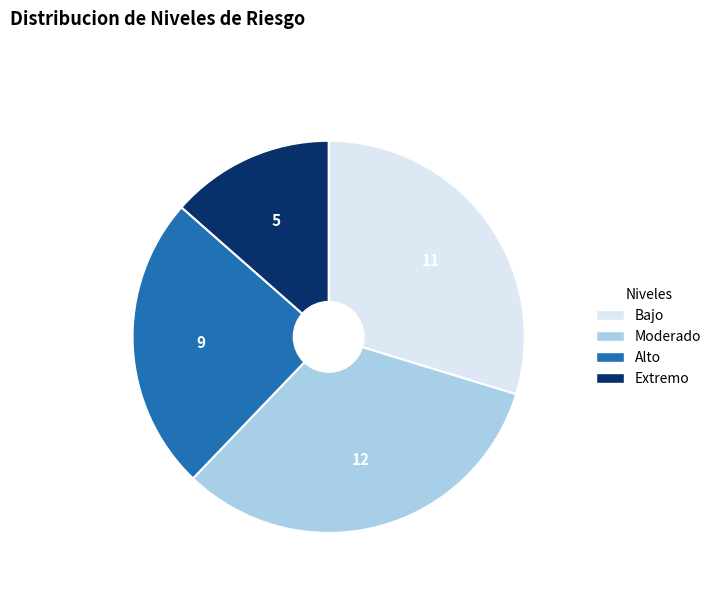

Which has a higher value, Moderado or Bajo?

Moderado